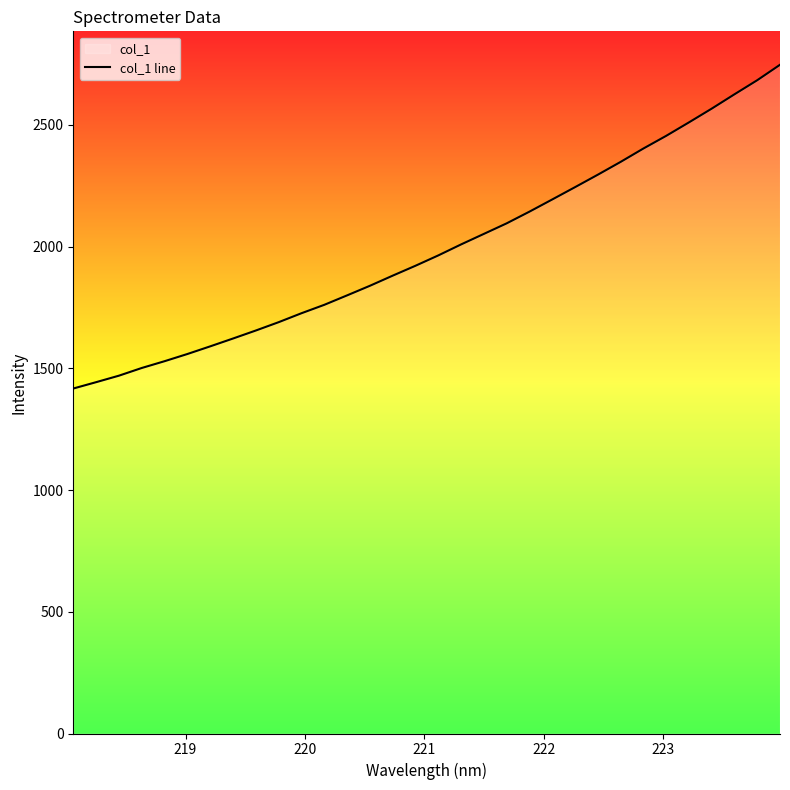

What is the average value?

1992.0